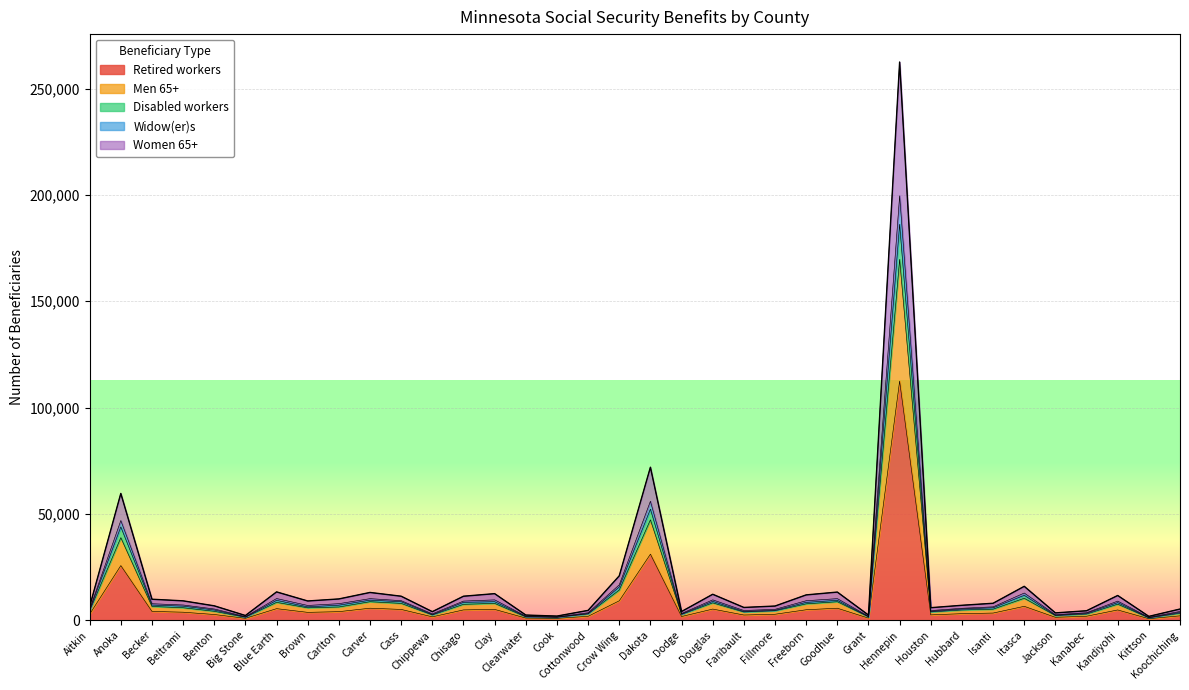

What is the label of the 19th point from the right?

Crow Wing